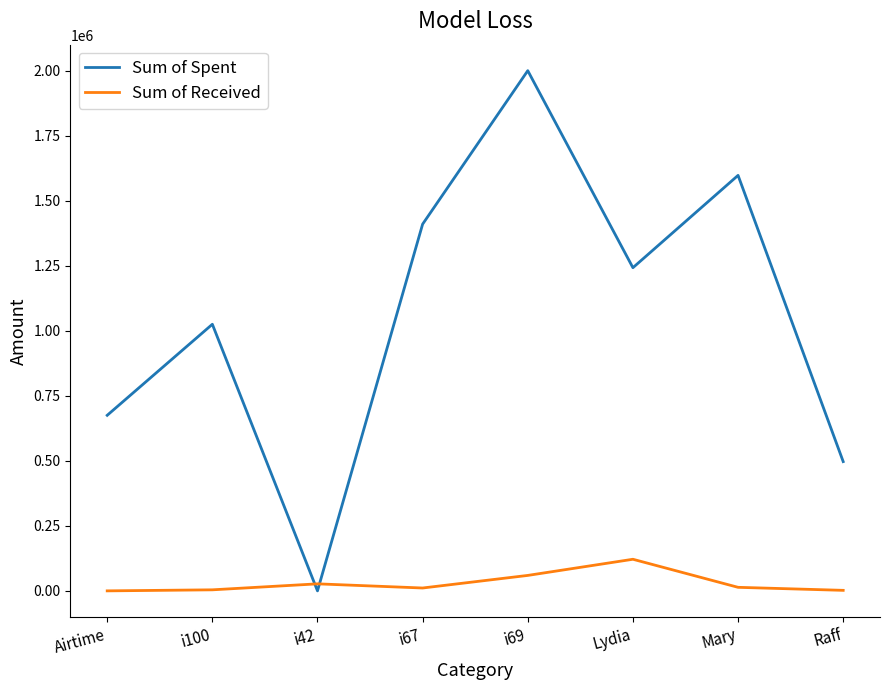

What is the sum of all Sum of Received values?

238527